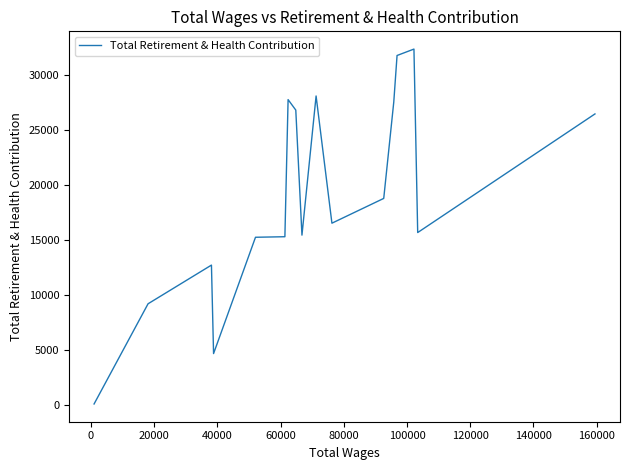

What is the difference between the maximum and minimum values?

32209